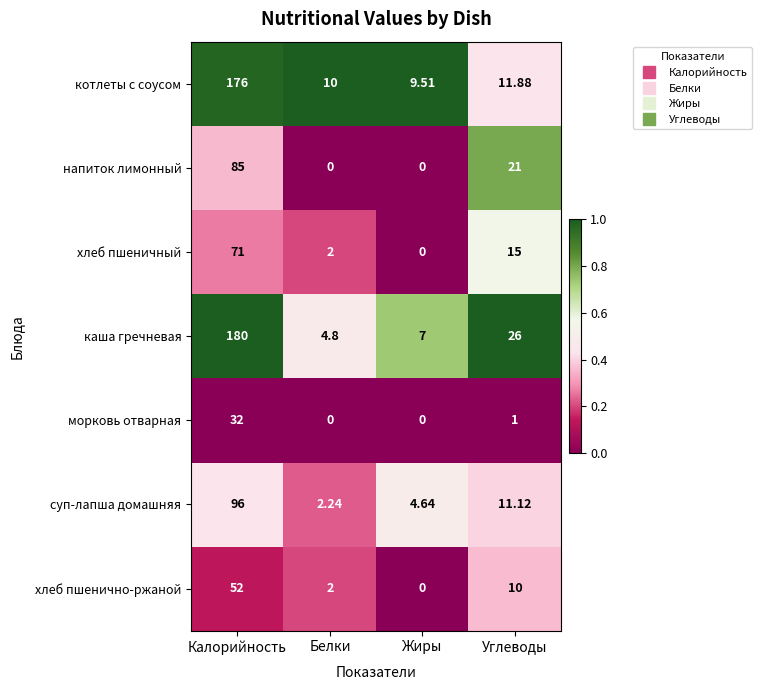

Rank the series by their maximum value, from highest to lowest.

каша гречневая, котлеты с соусом, суп-лапша домашняя, напиток лимонный, хлеб пшеничный, хлеб пшенично-ржаной, морковь отварная